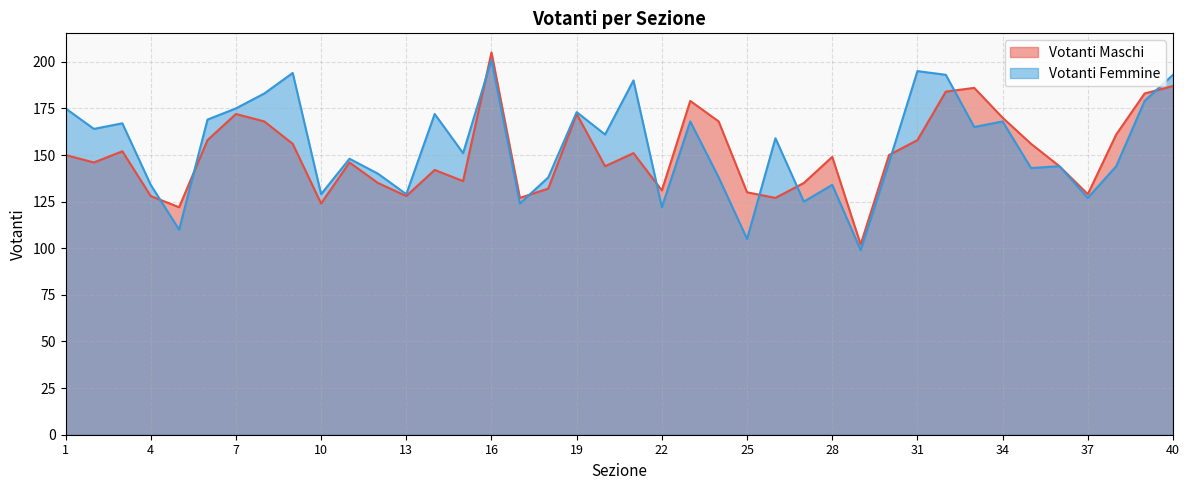

True or false: Votanti Maschi and Votanti Femmine intersect in this chart.

True